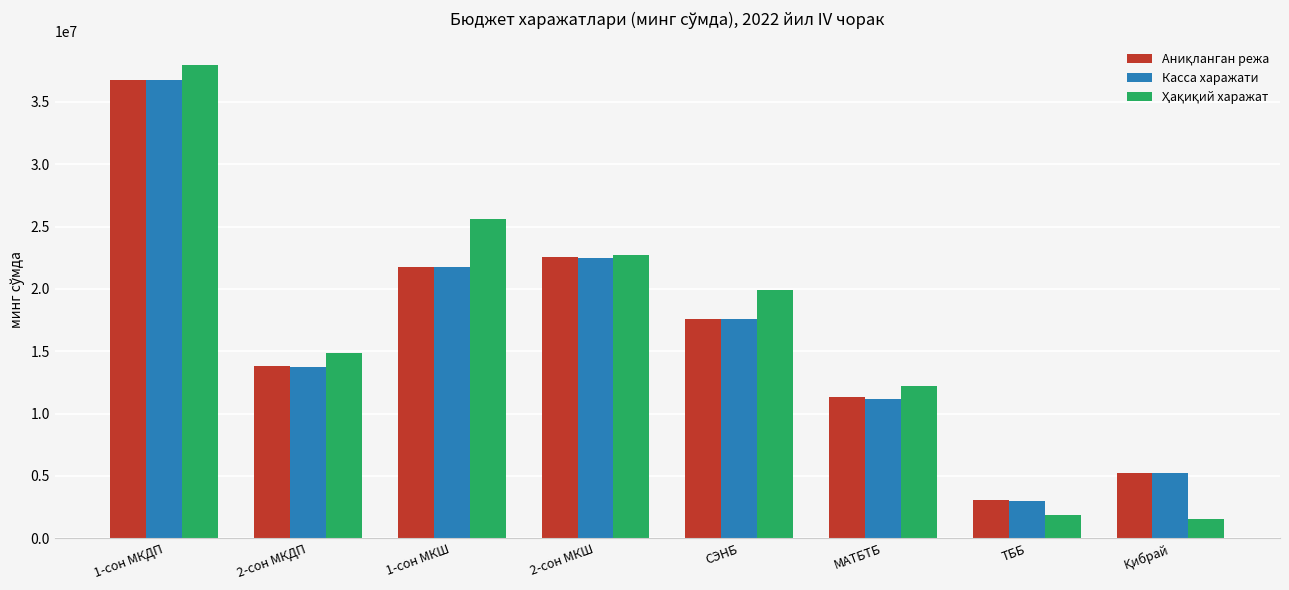

What is the total value across all series at 1-сон МКДП?

111435641.6